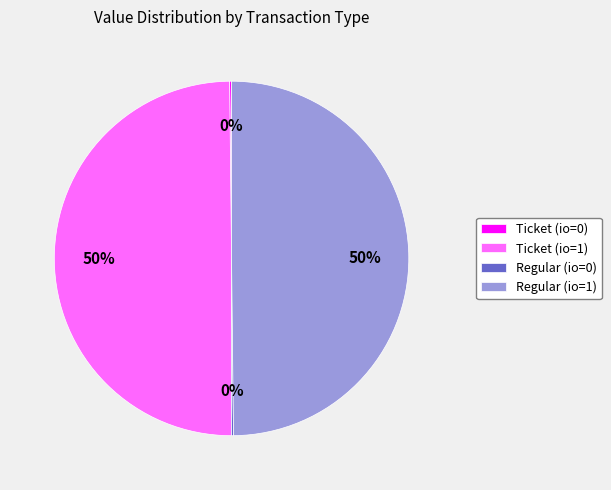

To the nearest percent, what is the difference between the largest and smallest slice percentages?

50%